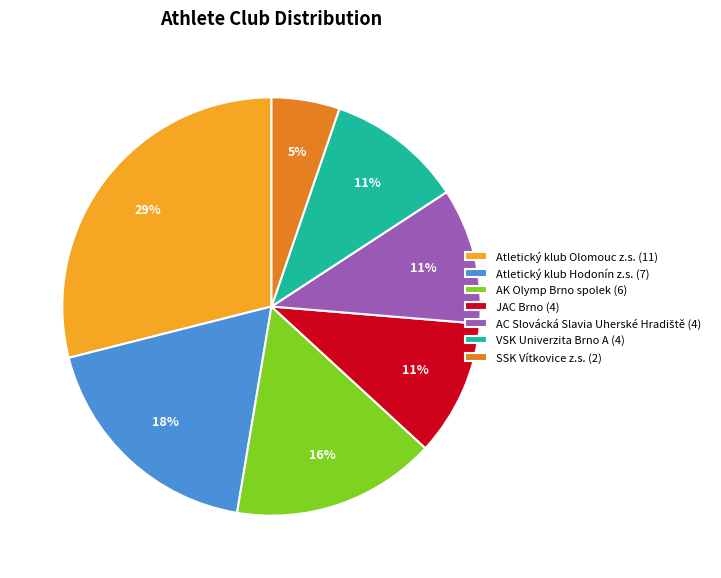

Which slice is the largest?

Atletický klub Olomouc z.s.